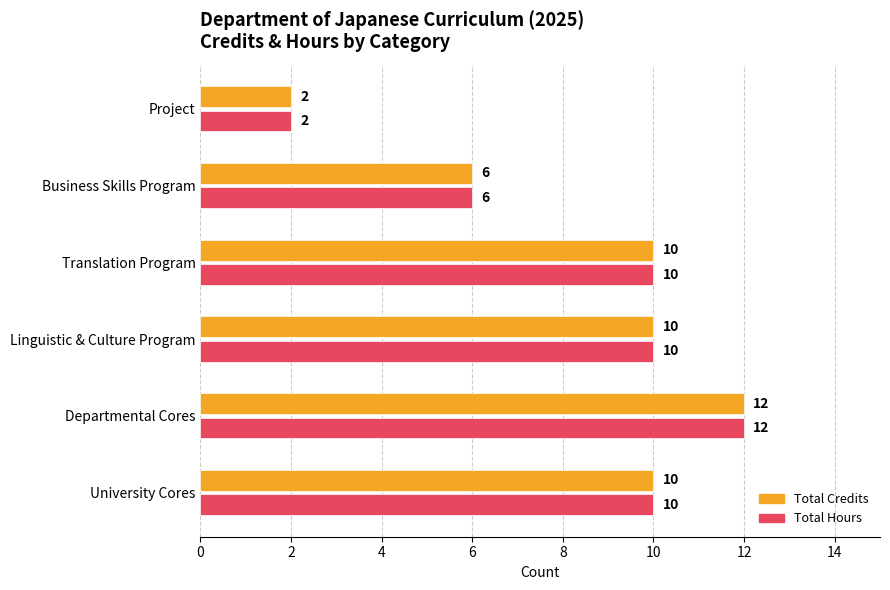

What value does the Total Hours series have at Business Skills Program, to the nearest 10?

10